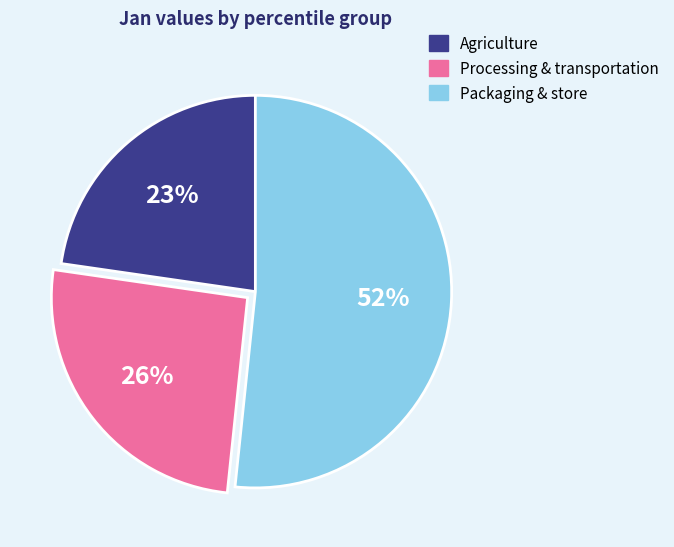

Does any single category account for the majority?

Yes